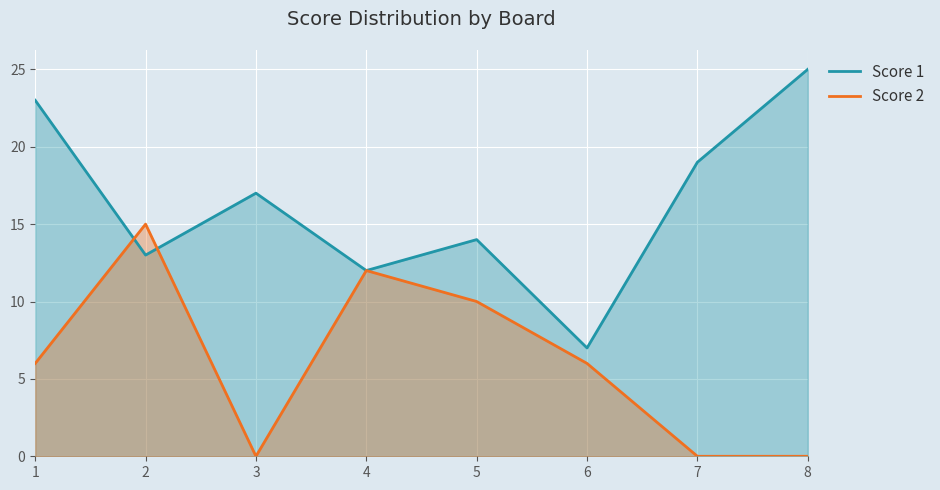

What is the value of the Score 2 point at the 6th from the left?

6